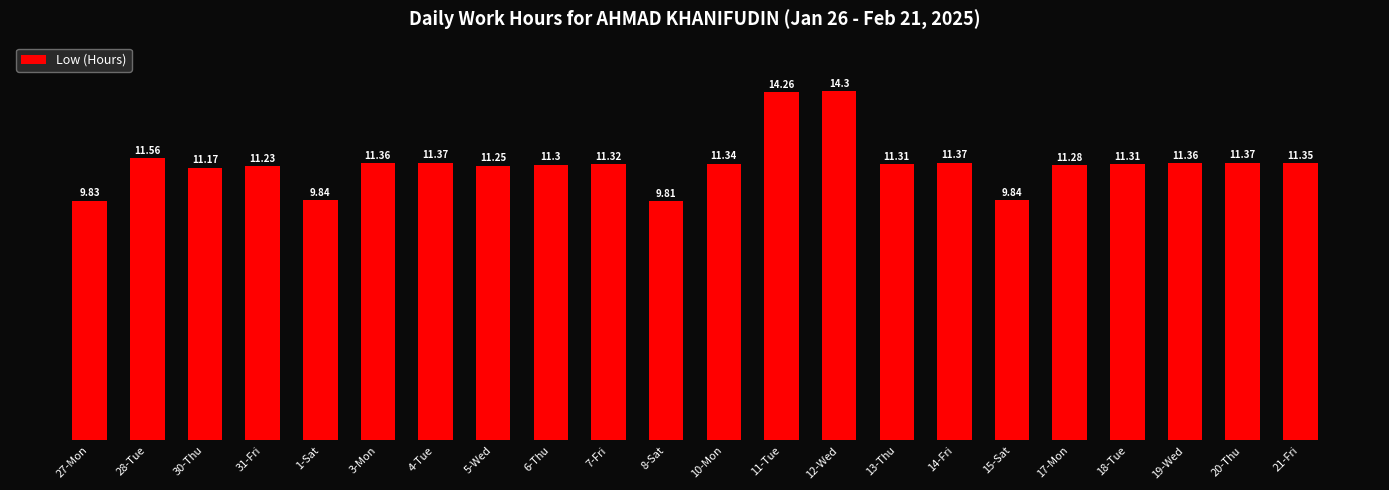

Approximately how many times larger is the value at 8-Sat compared to 28-Tue?

0.8